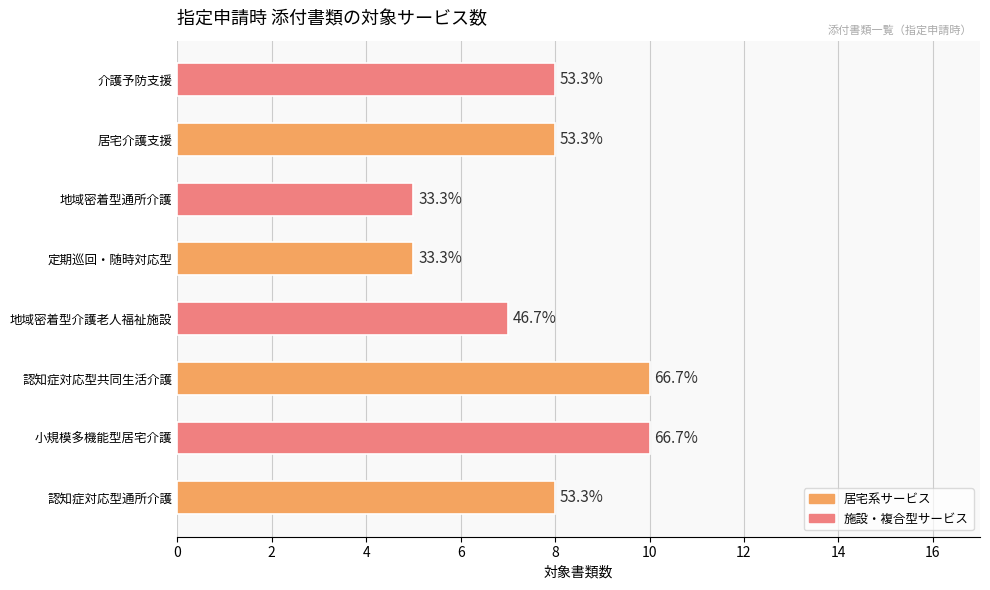

How many bars are there in total?

8